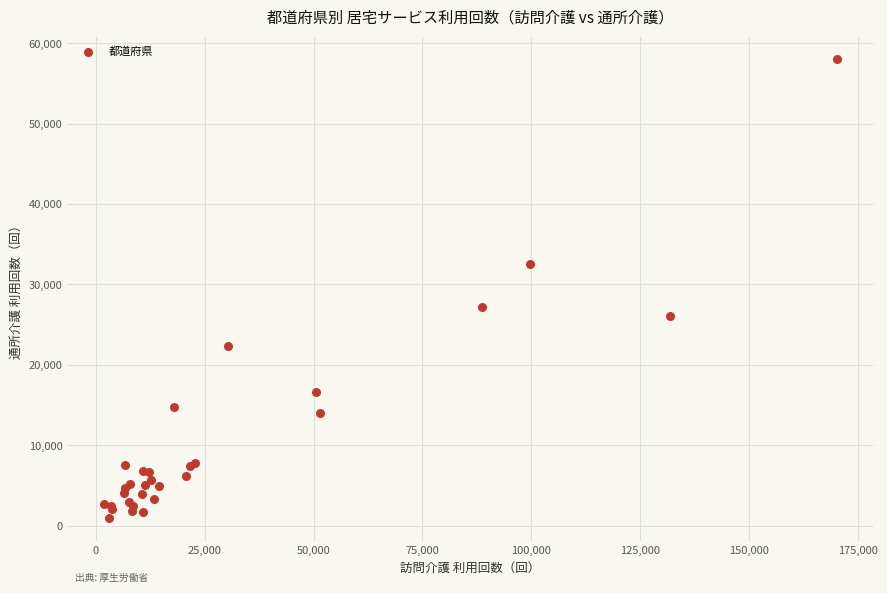

What Y value in the scatter plot is closest to 29480?

27203